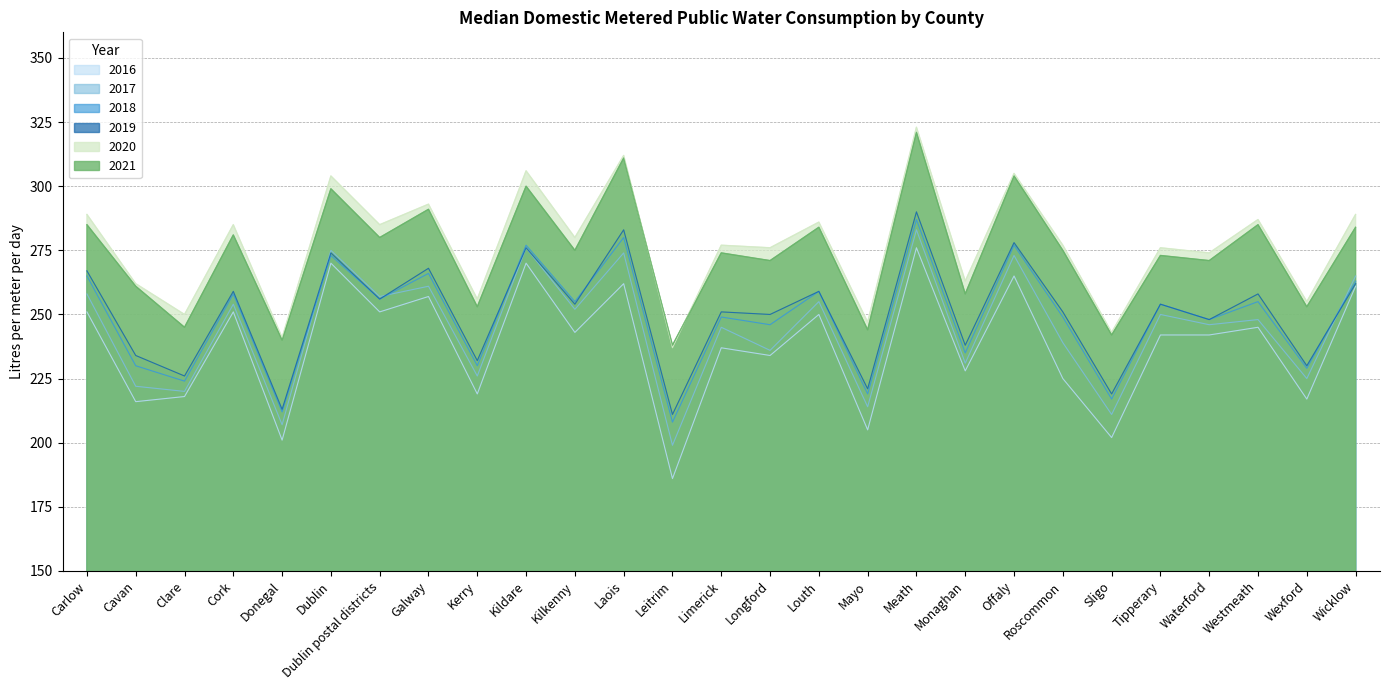

Read the 2018 value at Offaly, to the nearest 10.

280